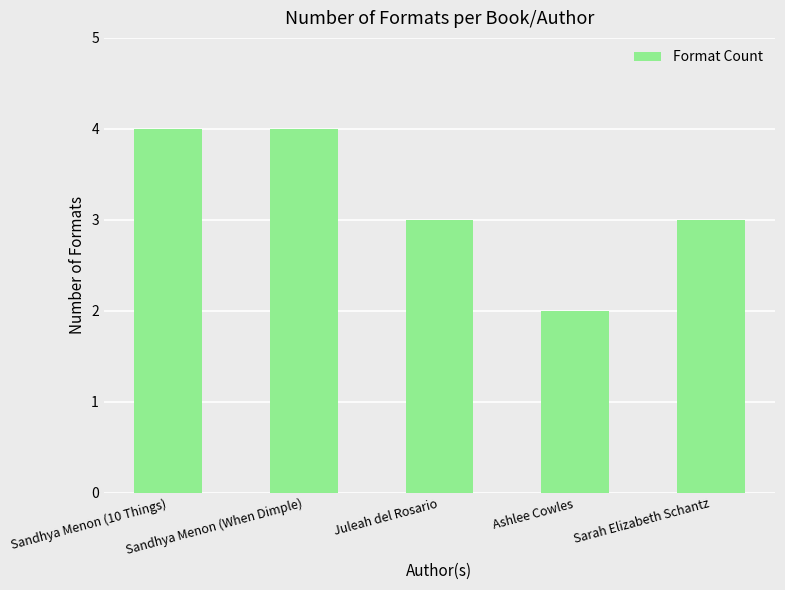

At which label does the data first exceed 3?

Sandhya Menon (10 Things)